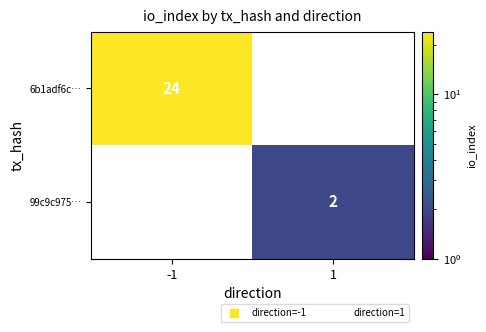

At how many categories does at least one series exceed 10?

1